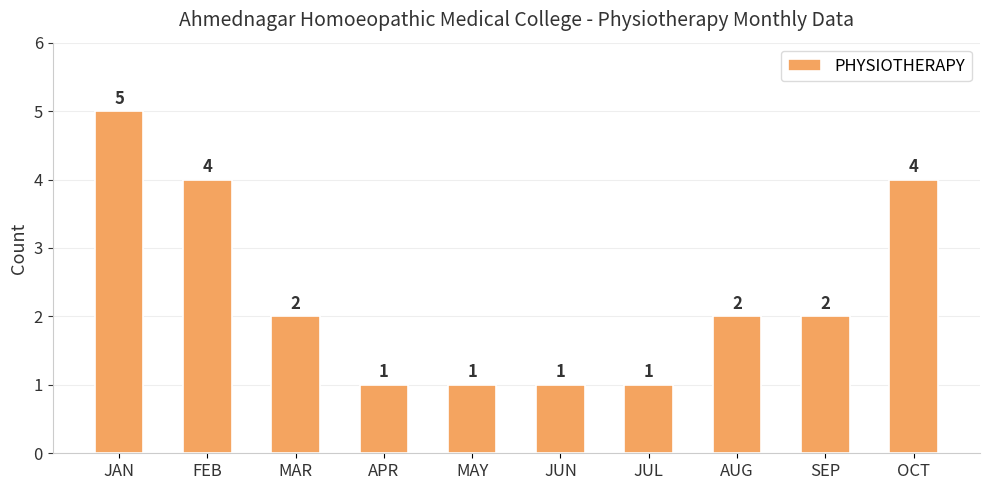

At which label does the data first exceed 2?

JAN